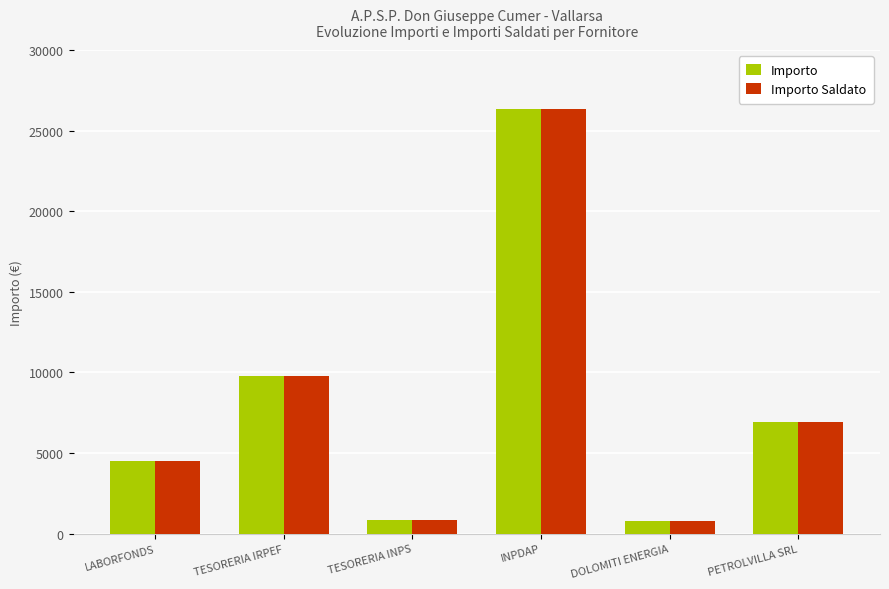

What is the average value of the Importo Saldato series?

8187.7